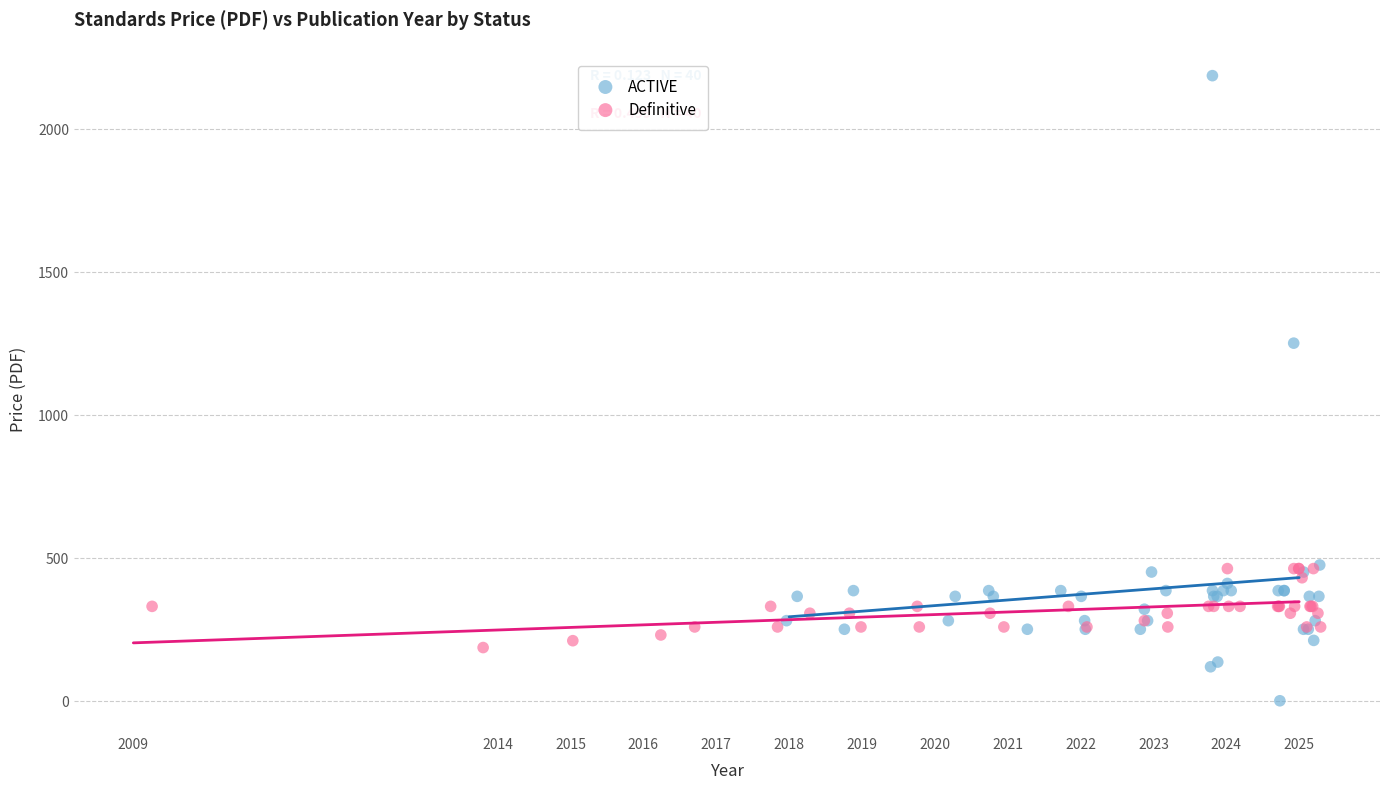

Which series contains the lowest Y value?

ACTIVE